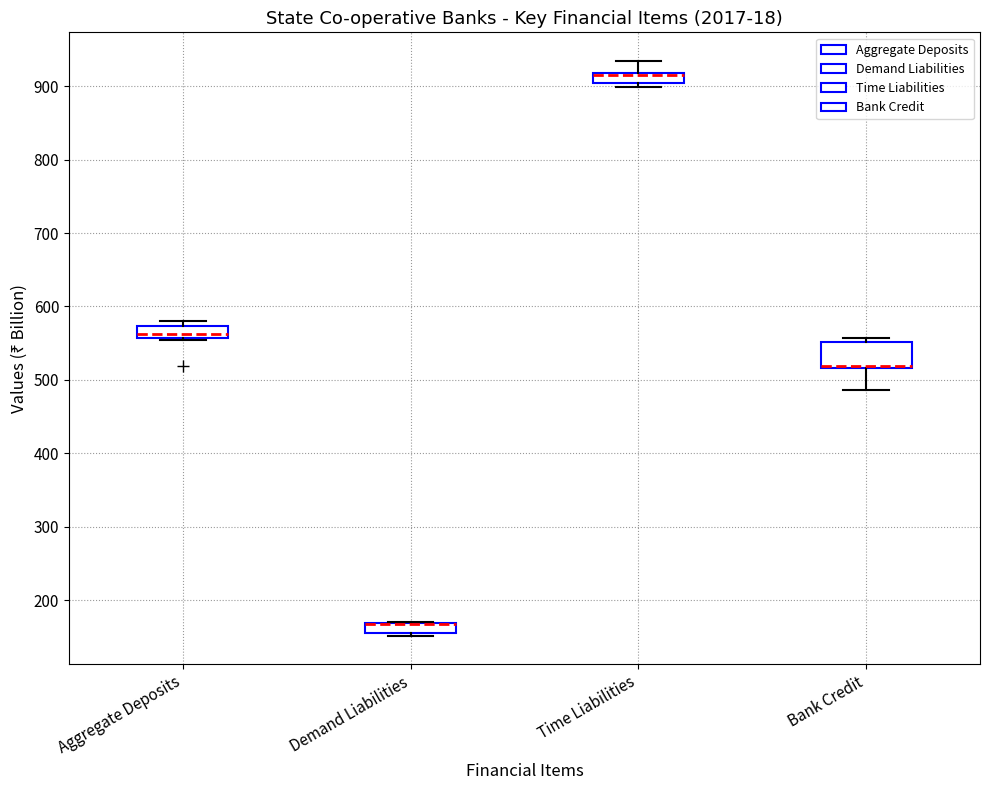

Comparing the boxes themselves (not the whiskers), which one is the tallest?

Bank Credit